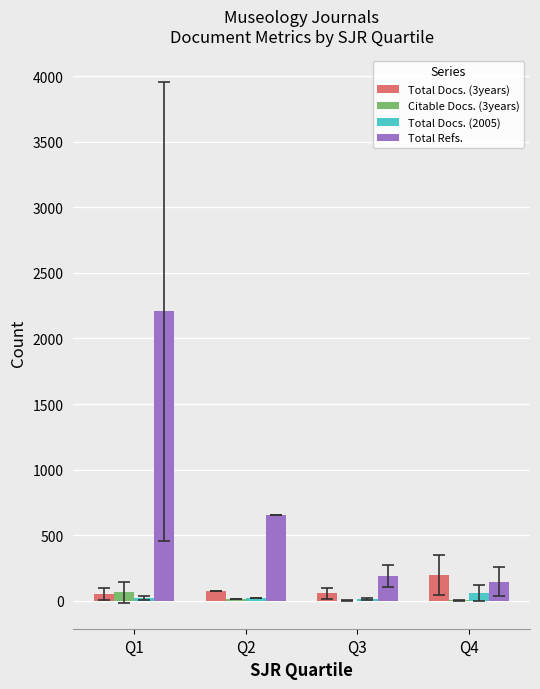

Are the bars grouped side by side (vs. stacked)?

Yes